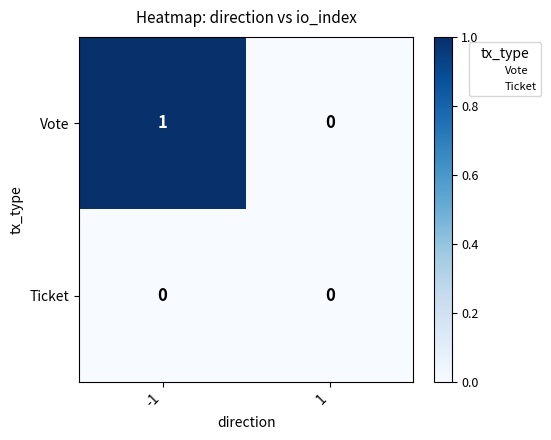

Reading right to left, what are all the values shown in this chart?

Vote: 0	1
Ticket: 0	0